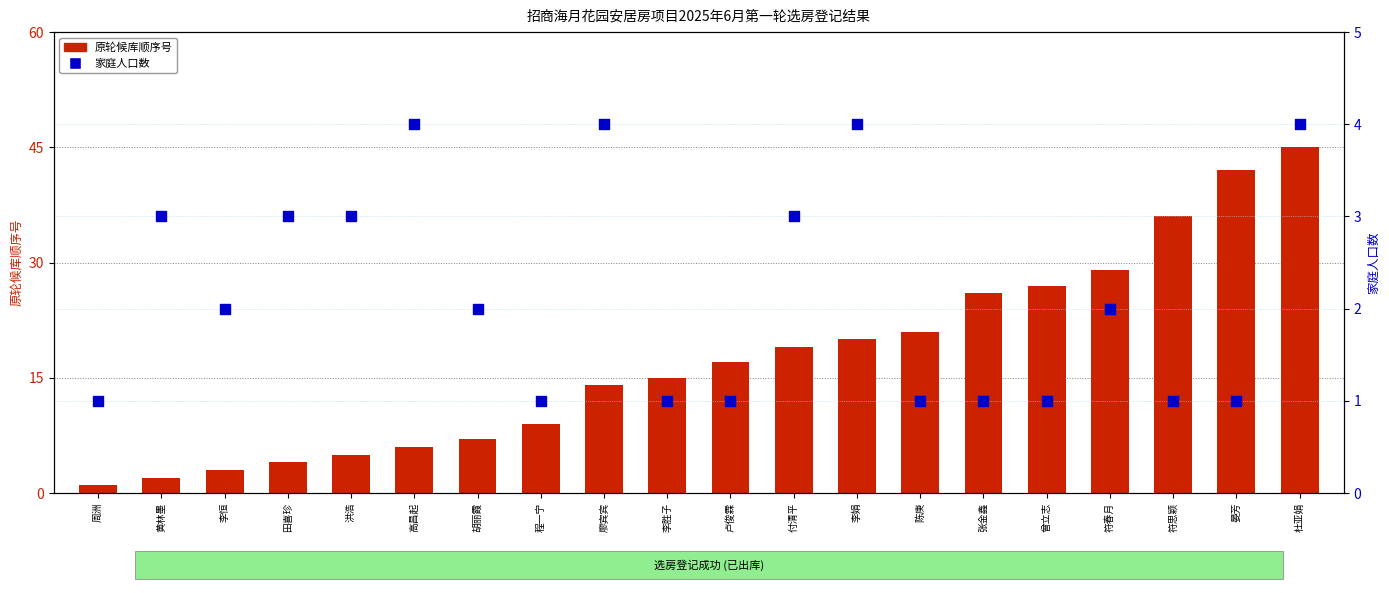

What is the total value across all series at 李娟?

24